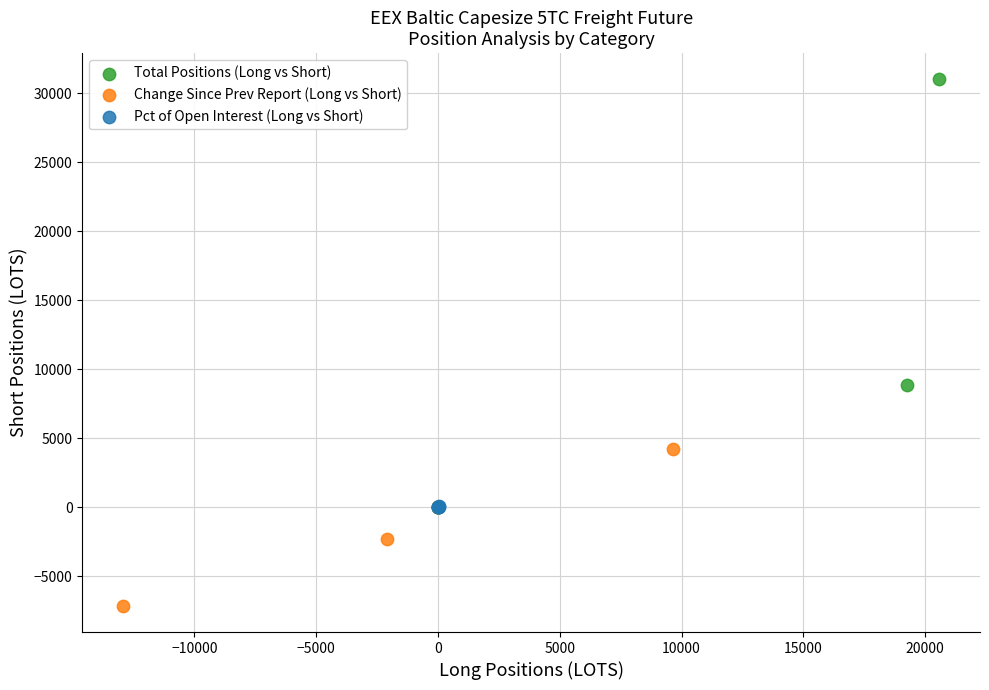

Which series contains the lowest Y value?

Change Since Prev Report (Long vs Short)